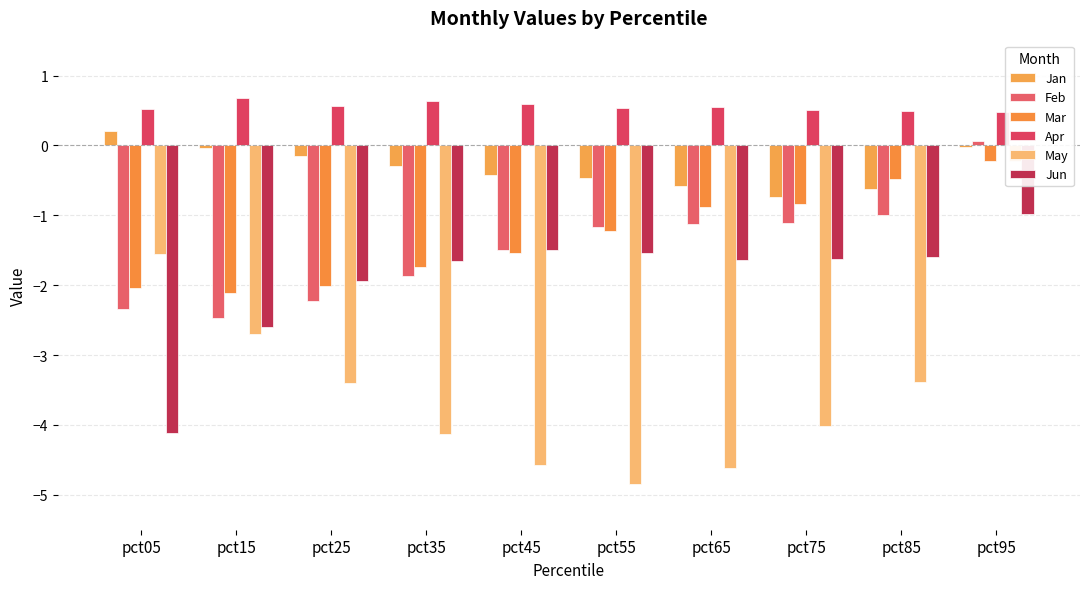

Reading left to right, list all the values displayed in this chart.

Jan: pct05=0.2	pct15=-0.0	pct25=-0.2	pct35=-0.3	pct45=-0.4	pct55=-0.5	pct65=-0.6	pct75=-0.7	pct85=-0.6	pct95=-0.0
Feb: pct05=-2.3	pct15=-2.5	pct25=-2.2	pct35=-1.9	pct45=-1.5	pct55=-1.2	pct65=-1.1	pct75=-1.1	pct85=-1.0	pct95=0.1
Mar: pct05=-2.0	pct15=-2.1	pct25=-2.0	pct35=-1.7	pct45=-1.5	pct55=-1.2	pct65=-0.9	pct75=-0.8	pct85=-0.5	pct95=-0.2
Apr: pct05=0.5	pct15=0.7	pct25=0.6	pct35=0.6	pct45=0.6	pct55=0.5	pct65=0.5	pct75=0.5	pct85=0.5	pct95=0.5
May: pct05=-1.5	pct15=-2.7	pct25=-3.4	pct35=-4.1	pct45=-4.6	pct55=-4.8	pct65=-4.6	pct75=-4.0	pct85=-3.4	pct95=-0.2
Jun: pct05=-4.1	pct15=-2.6	pct25=-1.9	pct35=-1.7	pct45=-1.5	pct55=-1.5	pct65=-1.6	pct75=-1.6	pct85=-1.6	pct95=-1.0